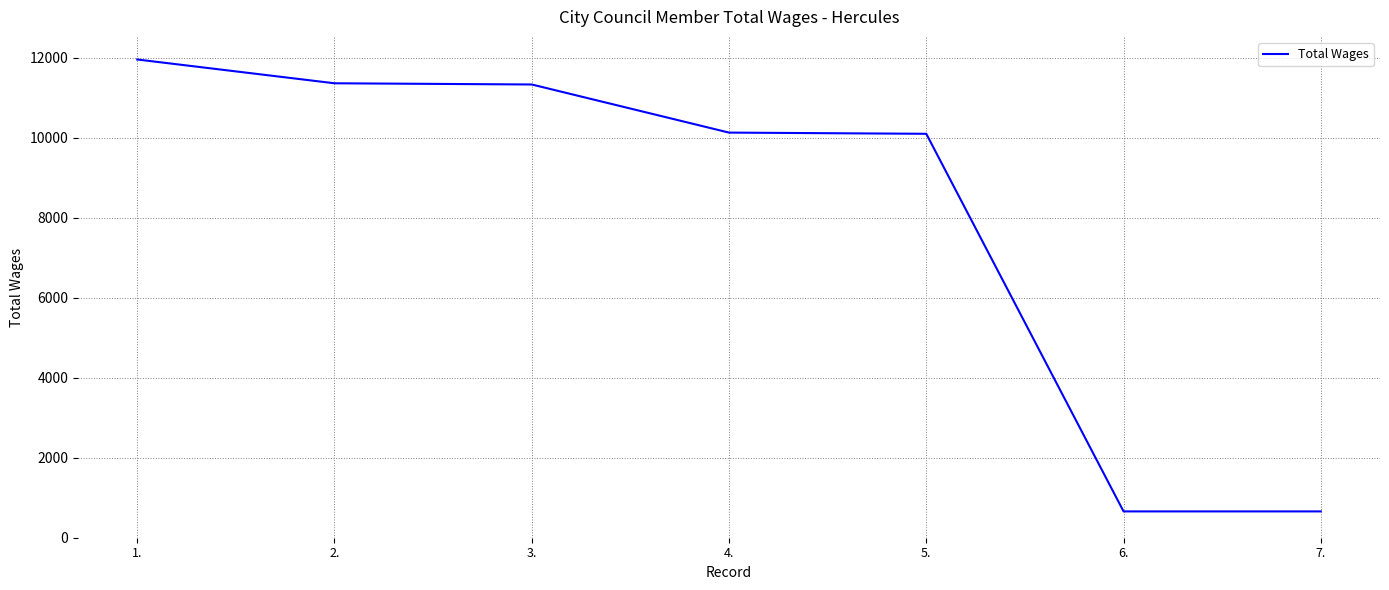

Which has a higher value, 7. or 1.?

1.